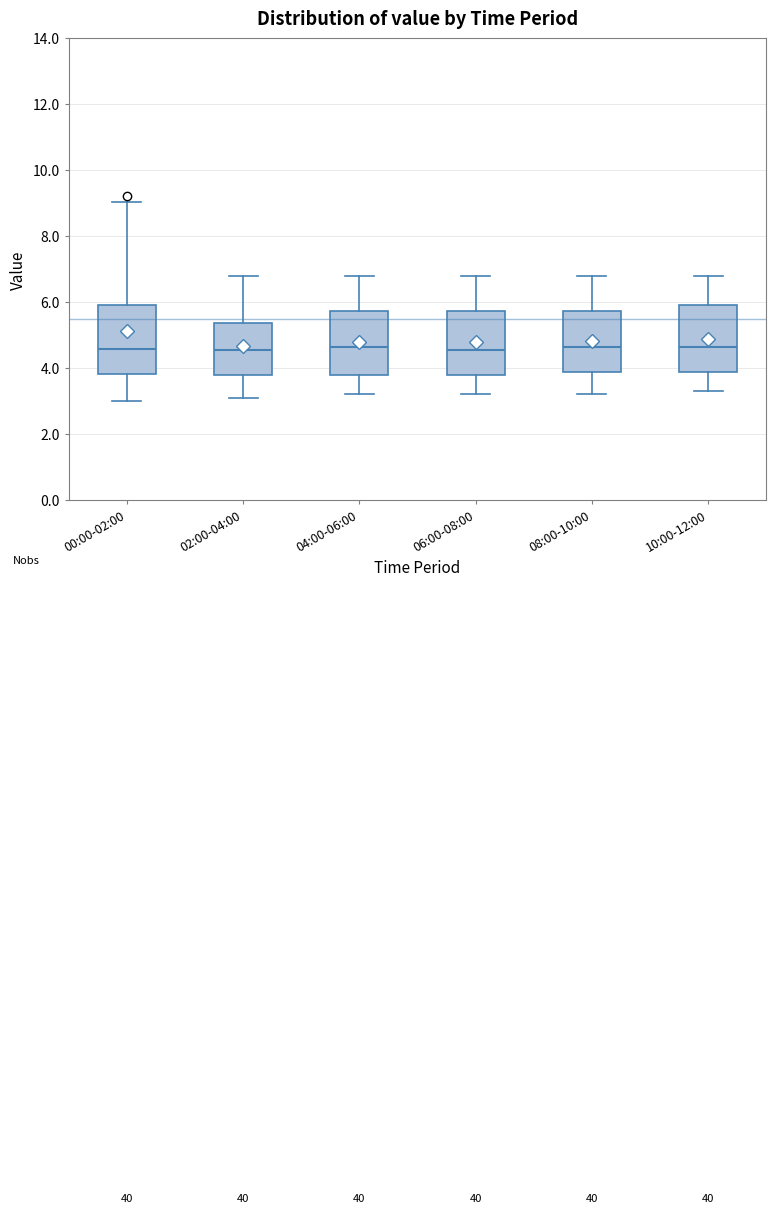

Where is the lower edge of the box for 10:00-12:00 on the y-axis? The values are not printed on the chart, so give them approximately, as read against the axis.

3.8